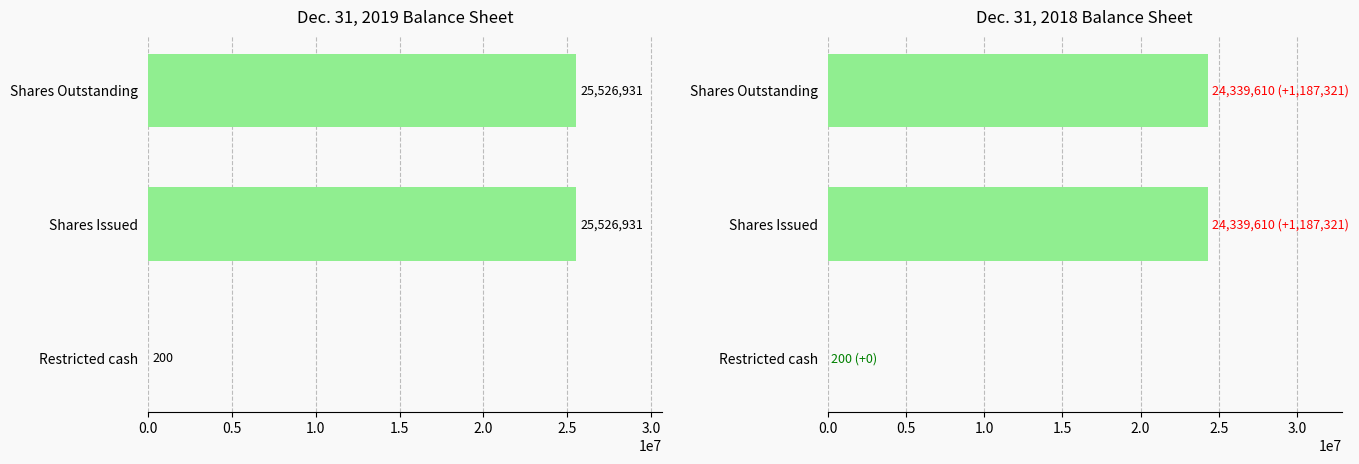

What is the difference between the Dec. 31, 2018 values at Shares Issued and Restricted cash?

24339410